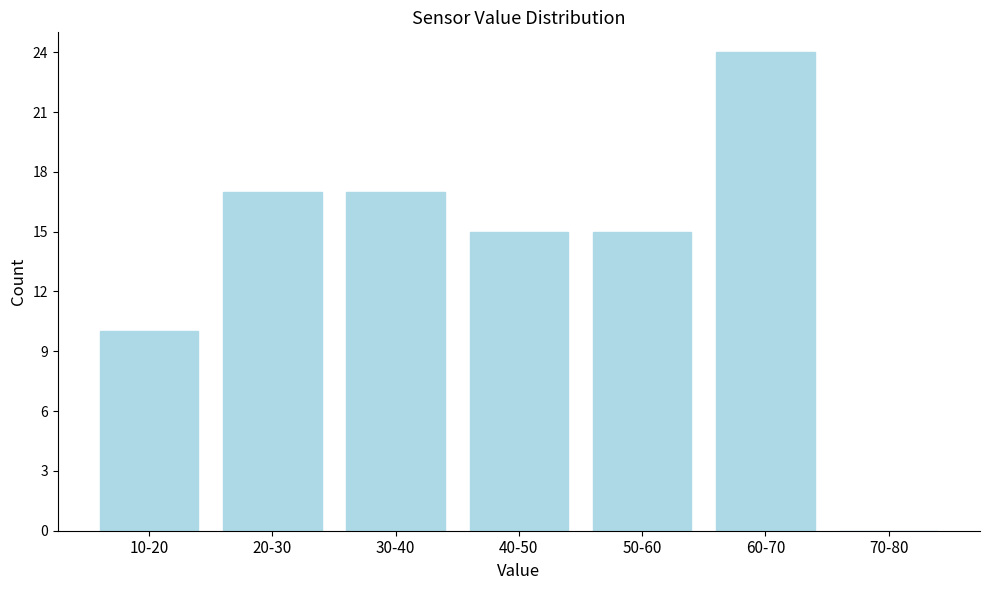

Reading left to right, list all the values displayed in this chart.

10-20=10	20-30=17	30-40=17	40-50=15	50-60=15	60-70=24	70-80=0